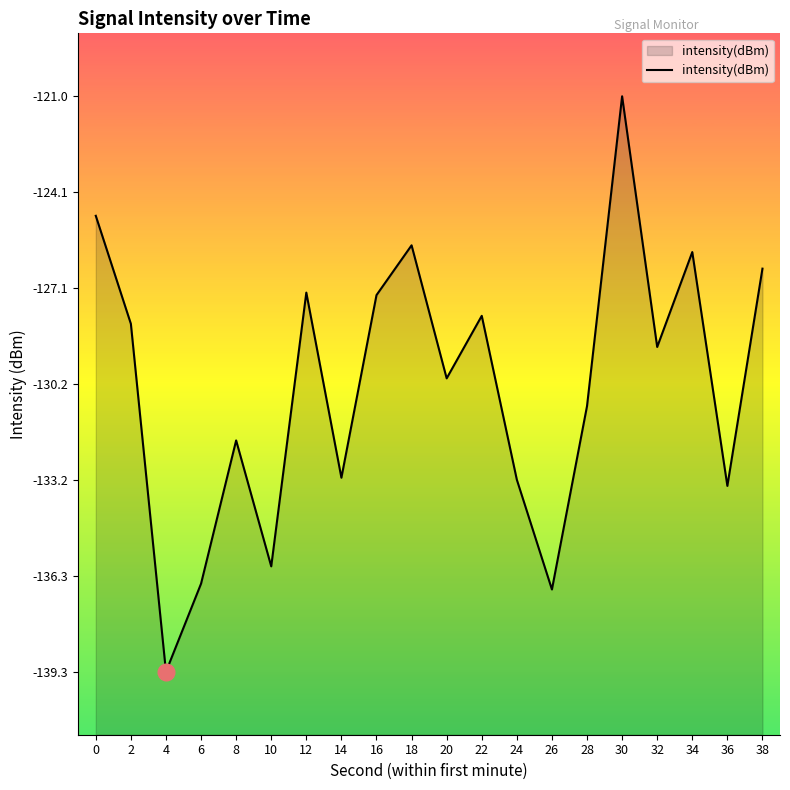

What is the minimum value shown in the chart?

-139.3